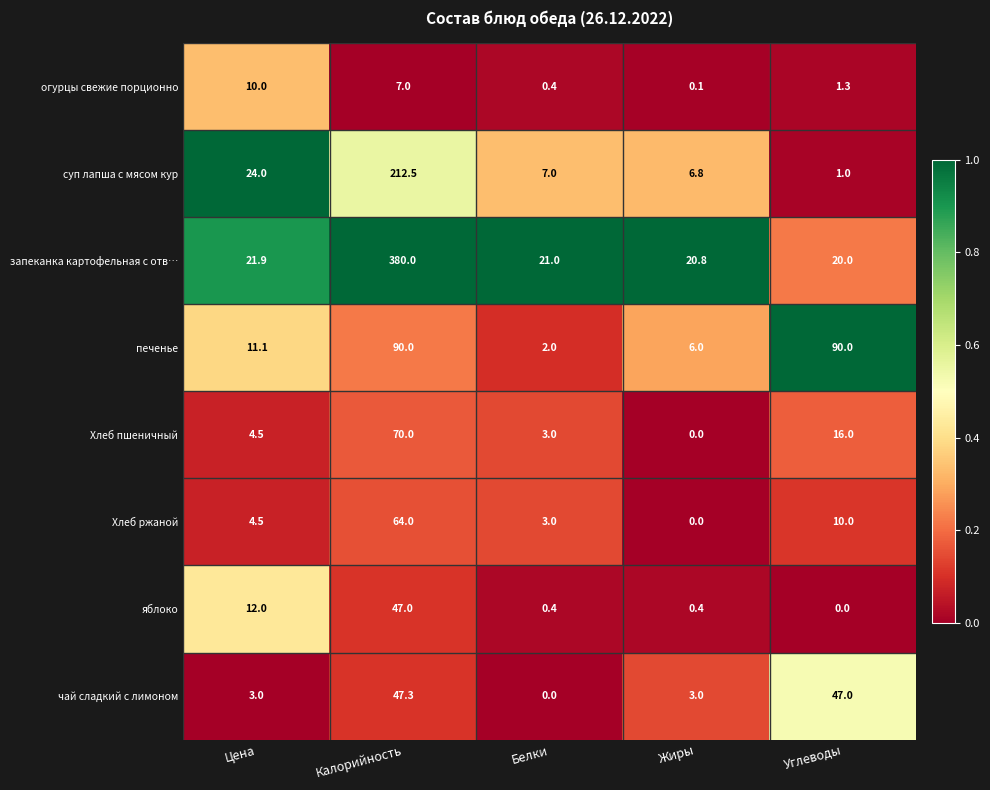

What is the approximate value of суп лапша с мясом кур at Жиры?

6.8